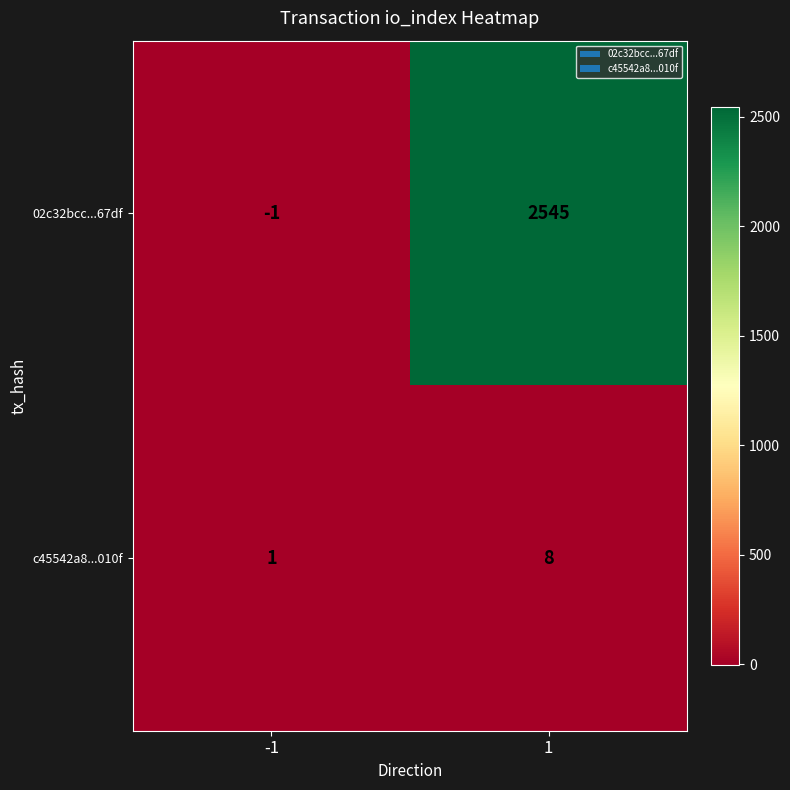

Which series changed the most between -1 and 1?

02c32bcc...67df